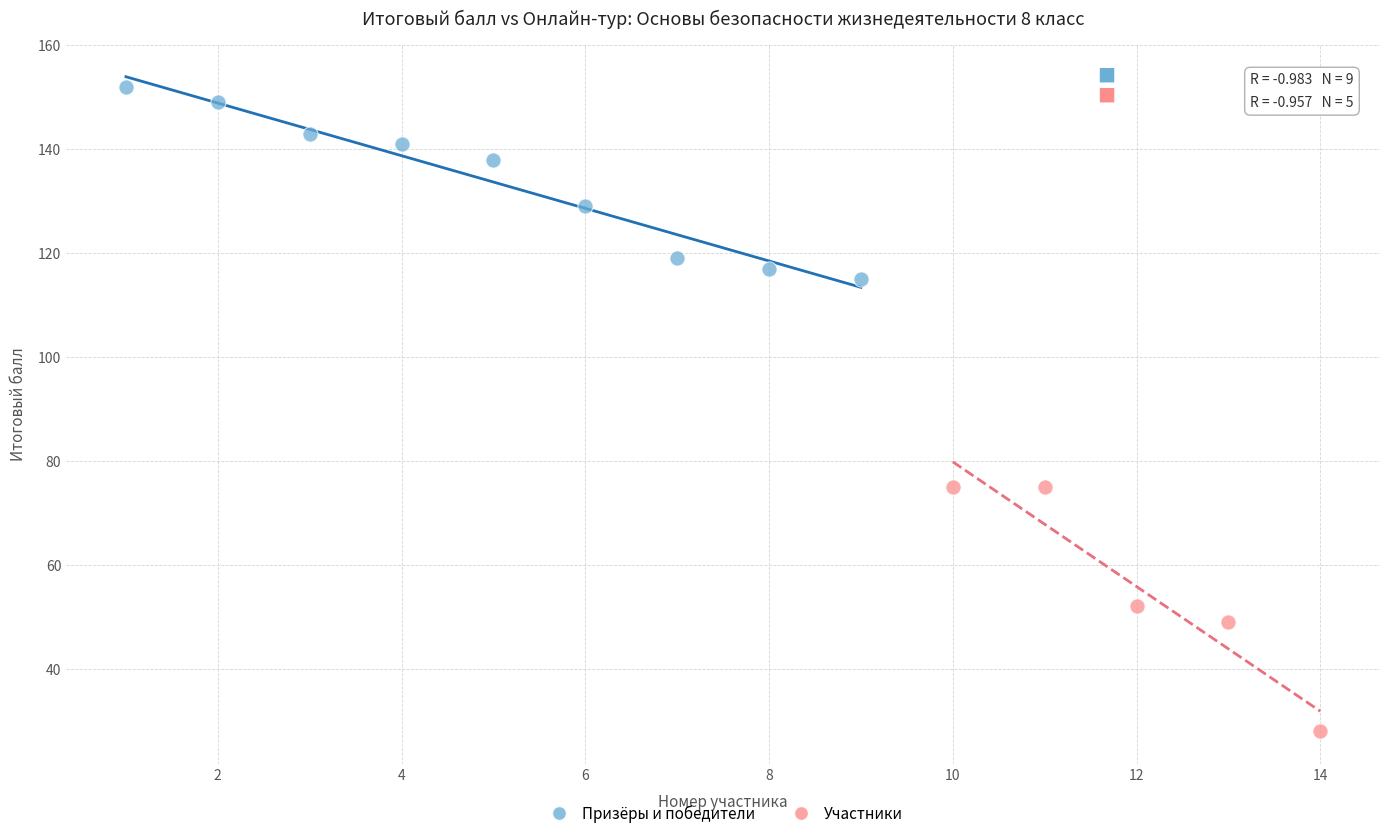

Which series reaches the maximum Y coordinate?

Призёры и победители